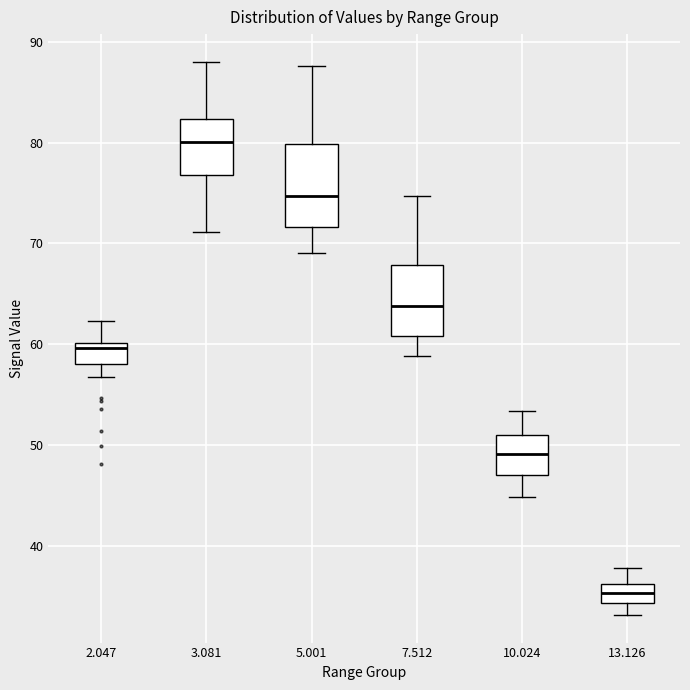

Where does the median line of the box at x = 5.001 sit on the y-axis? The values are not printed on the chart, so give them approximately, as read against the axis.

75